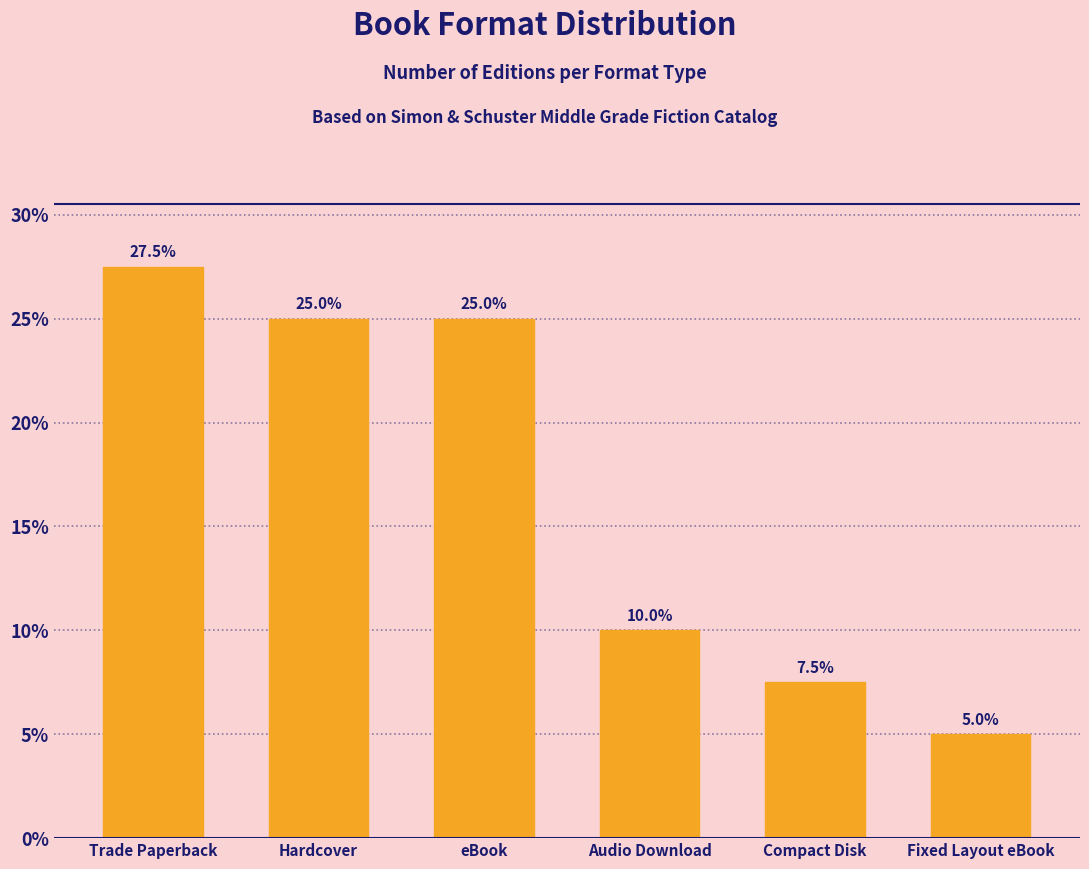

Reading left to right, extract all data points from this chart.

27.5	25.0	25.0	10.0	7.5	5.0